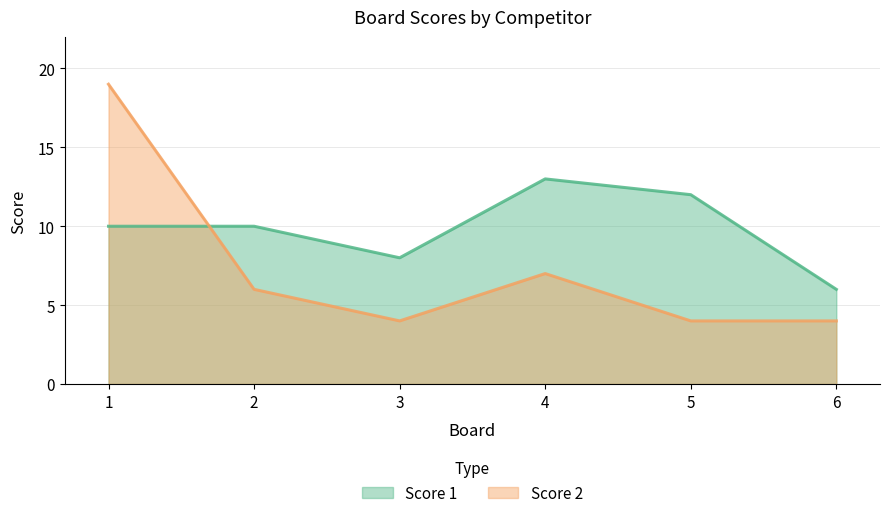

At which label does Score 2 reach its peak?

1